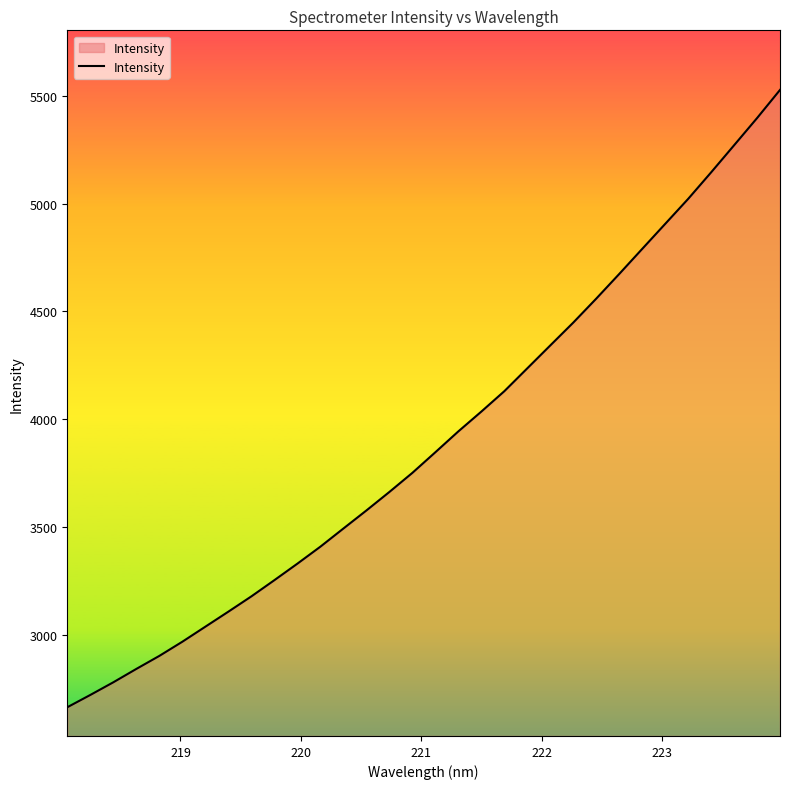

What is the difference between the maximum and minimum values?

2863.0